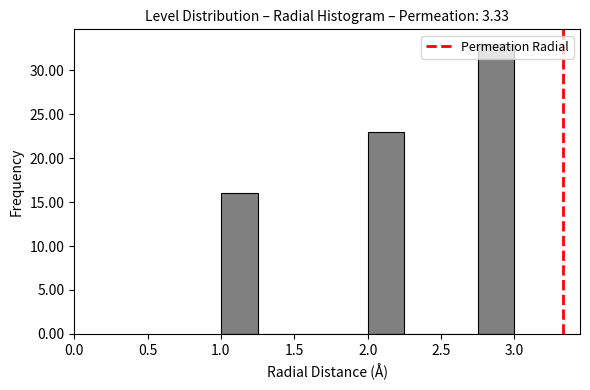

Which range on the x-axis has the tallest bar?

2.75 to 3.00